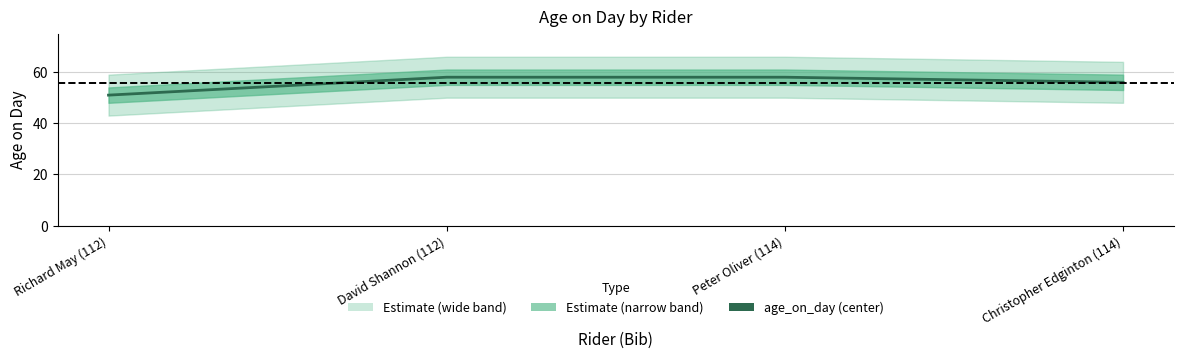

The value at Christopher Edginton (114) is 39. True or false?

False